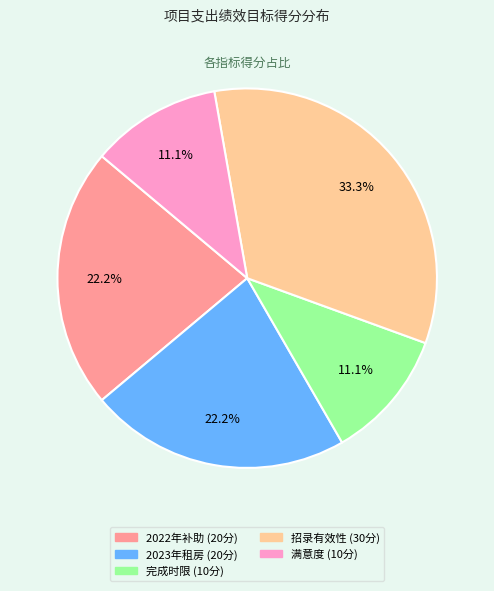

Does any single category account for the majority?

No